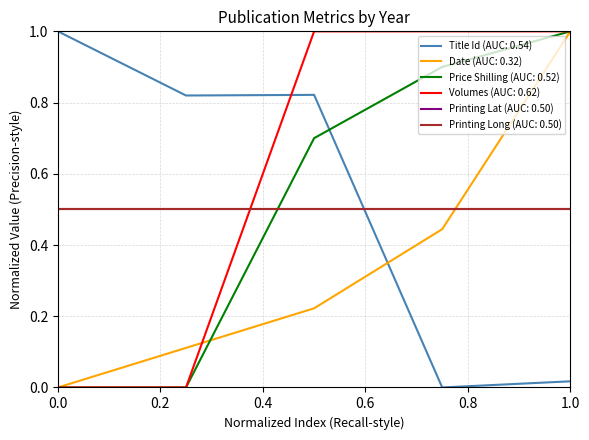

Is this an area chart (filled region under the line)?

No